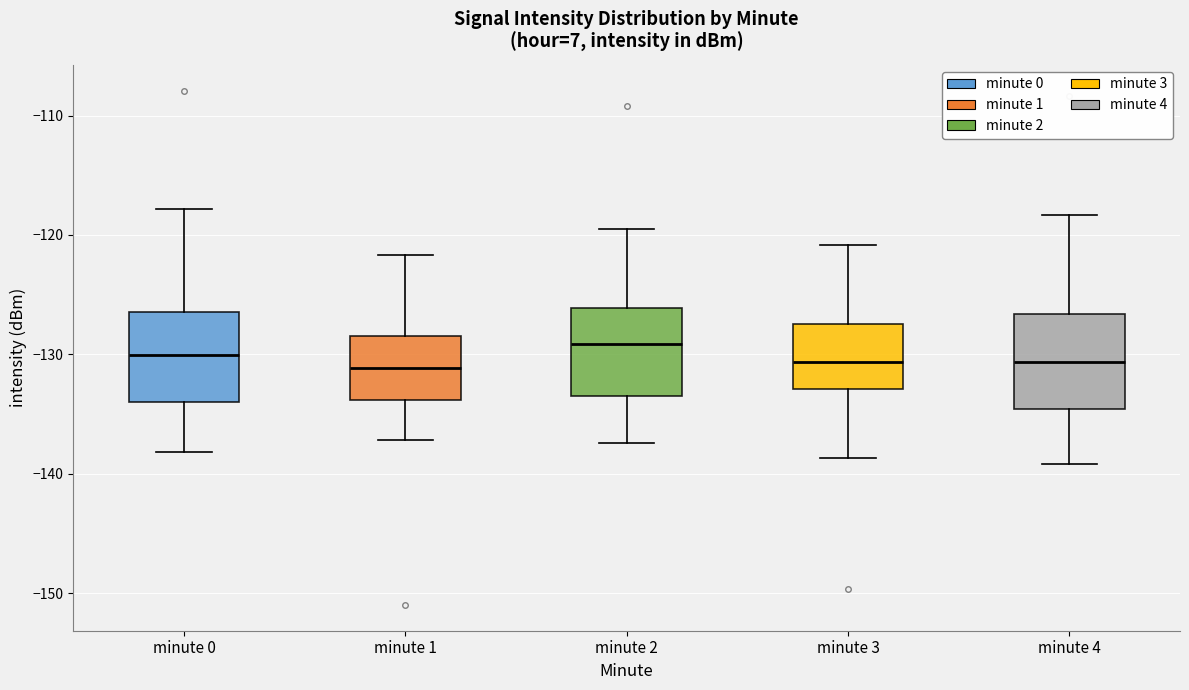

Reading left to right, transcribe this box plot: for each box, give where its median line is, the range the box spans, and where its two whiskers end, as read against the y-axis. The values are not printed on the chart, so give them approximately, as read against the axis.

minute 0: median -130, box -134 to -126, whiskers -138 to -118
minute 1: median -131, box -134 to -128, whiskers -137 to -122
minute 2: median -129, box -133 to -126, whiskers -137 to -119
minute 3: median -131, box -133 to -127, whiskers -139 to -121
minute 4: median -131, box -135 to -127, whiskers -139 to -118